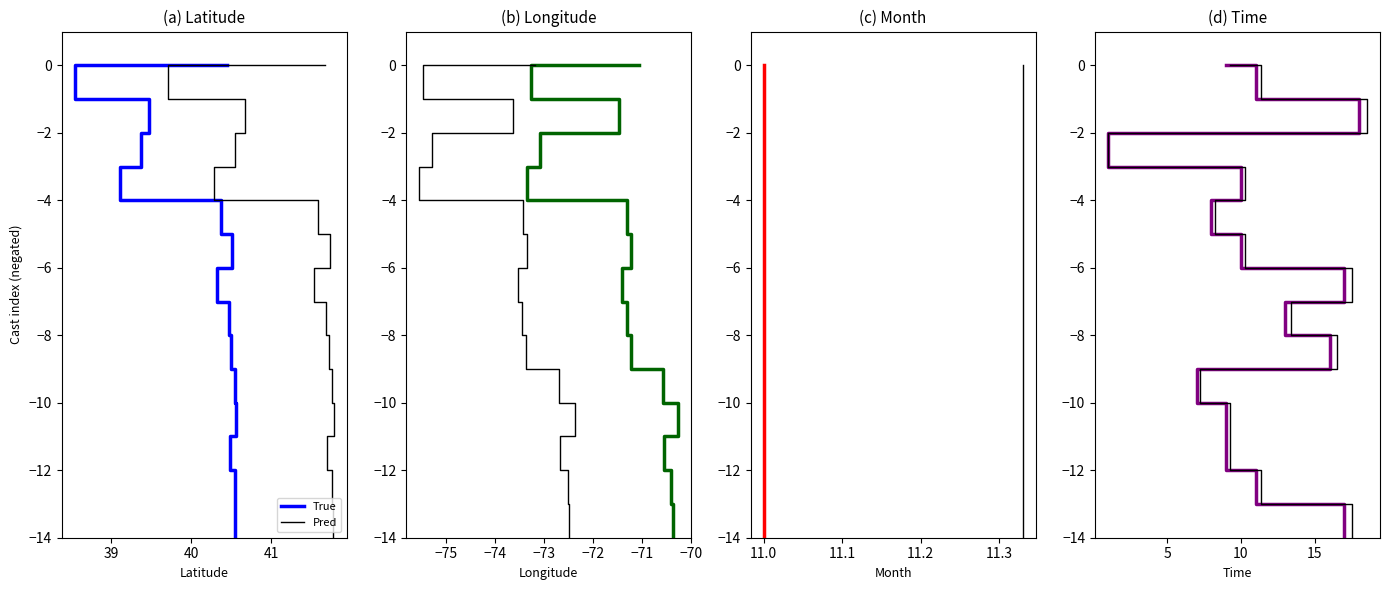

True or false: True and Pred intersect in this chart.

False